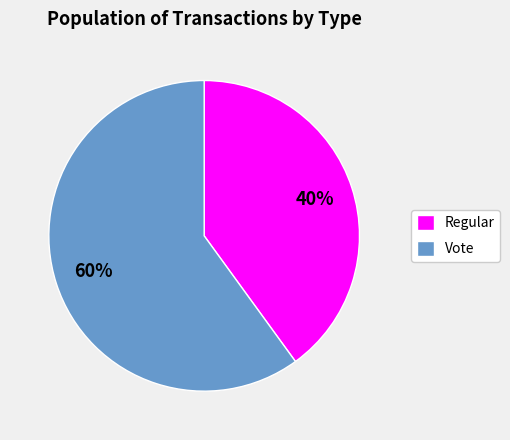

To the nearest percent, what is the combined percentage of Regular and Vote?

100%